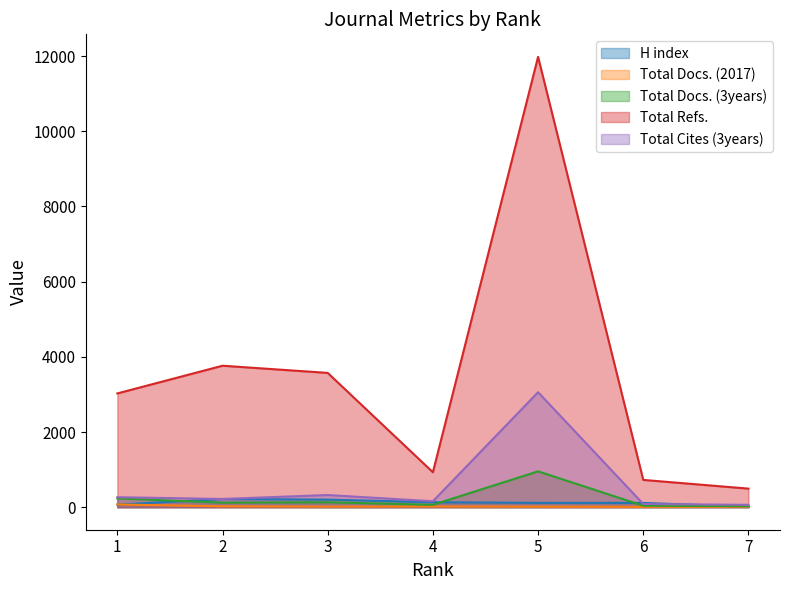

What is the difference between the second highest and second lowest values in the Total Cites (3years) series?

239